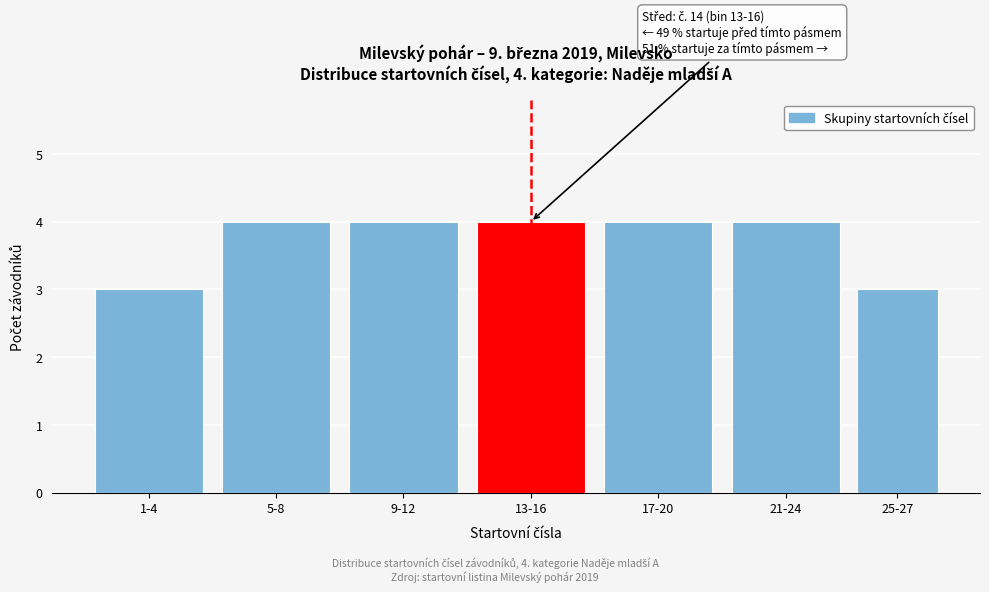

Reading left to right, extract all data points from this chart.

1-4=3	5-8=4	9-12=4	13-16=4	17-20=4	21-24=4	25-27=3